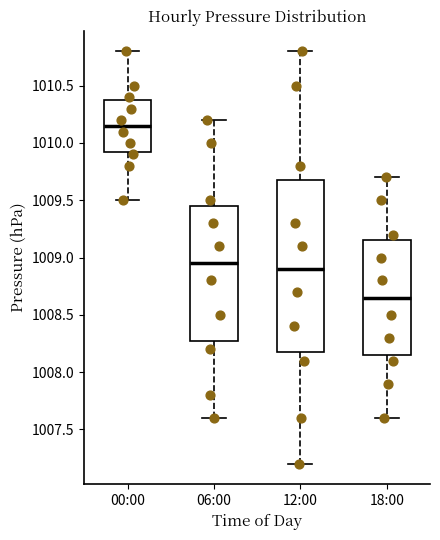

Which box is the tallest, from its lower edge to its upper edge?

12:00